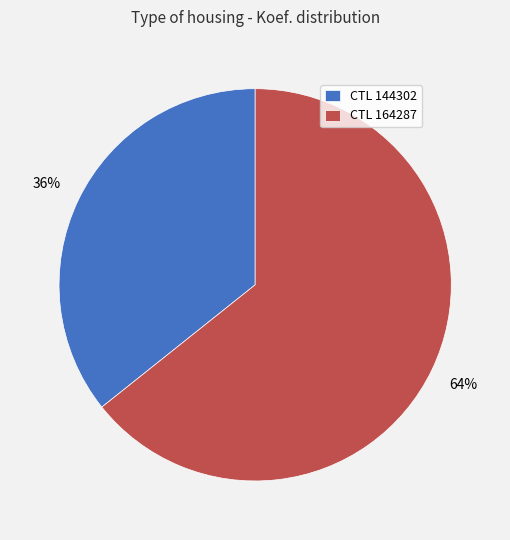

Between CTL 144302 and CTL 164287, which is larger?

CTL 164287